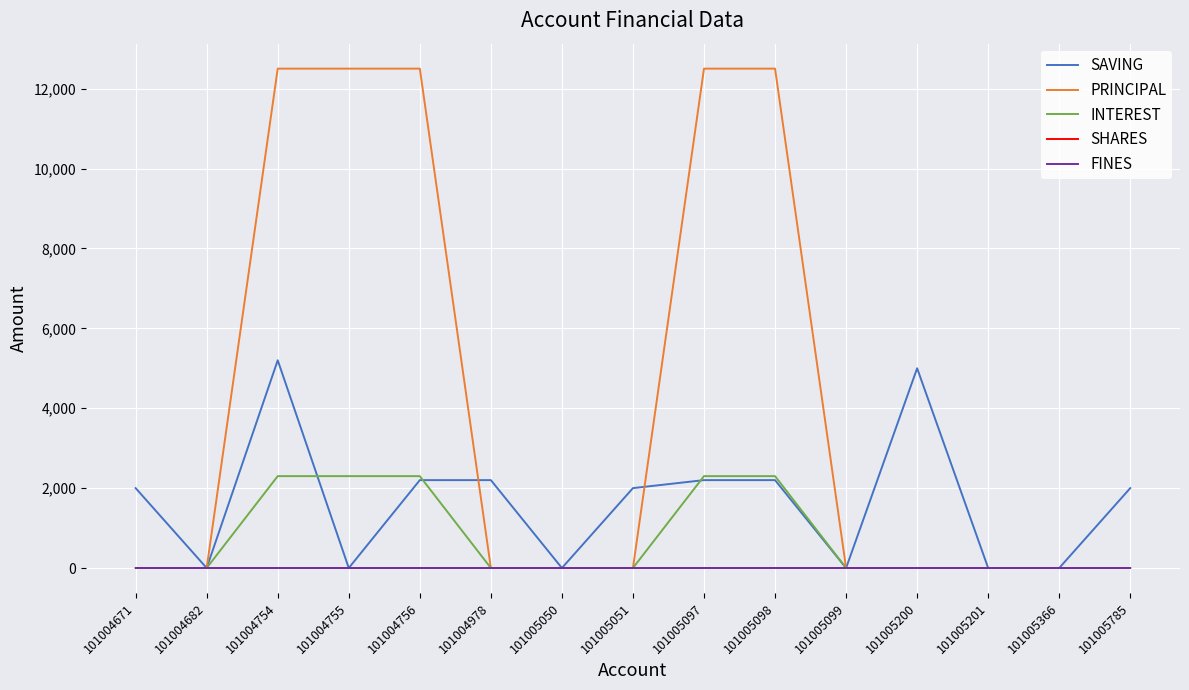

At which category is the sum across all series the highest?

101004754